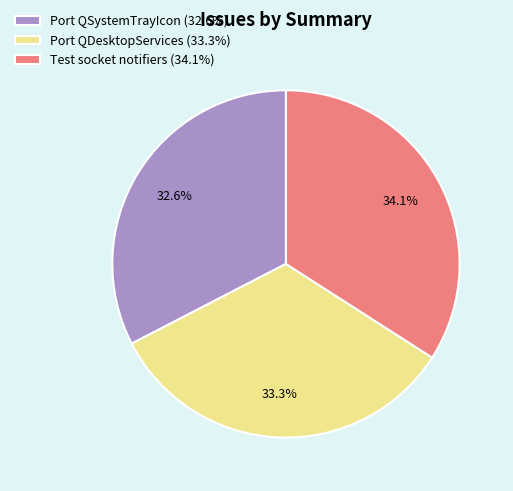

To the nearest percent, what percentage of the pie is Test socket notifiers?

34%